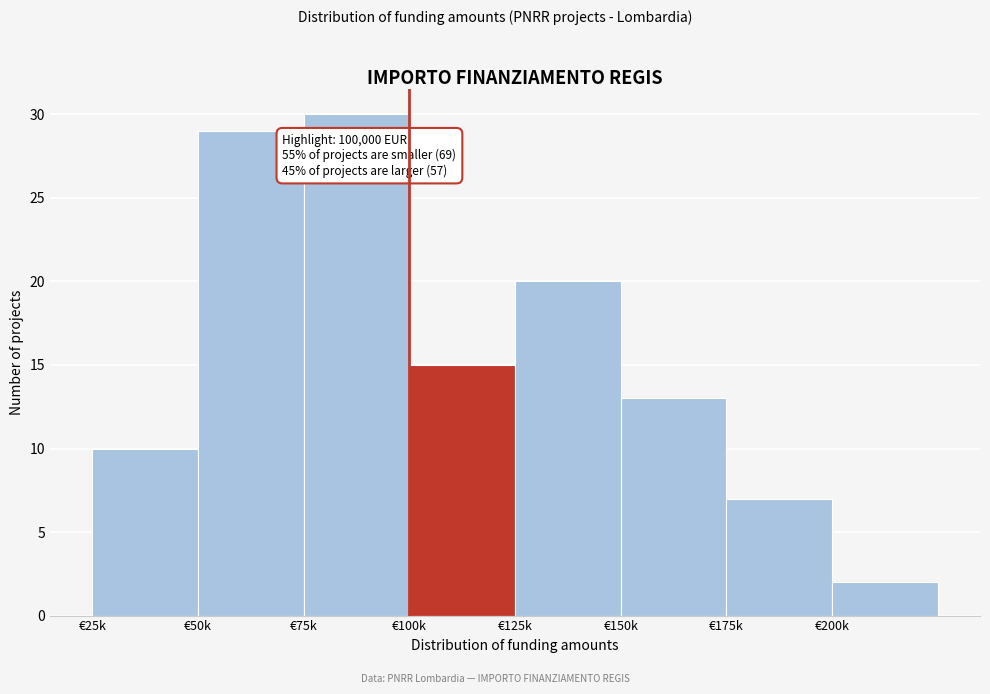

Reading left to right, list all the values displayed in this chart.

10	29	30	15	20	13	7	2